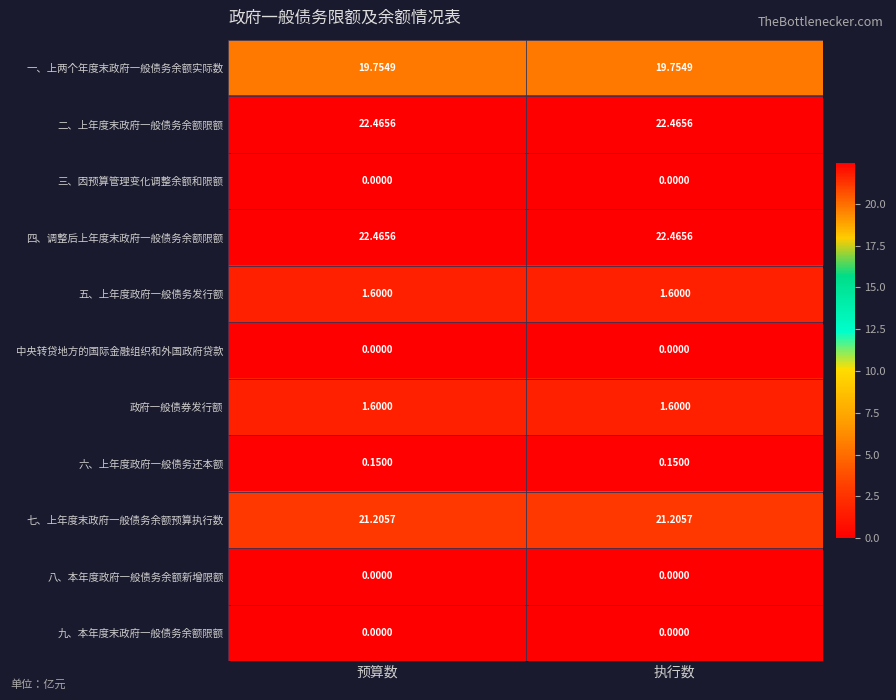

Is the value of 八、本年度政府一般债务余额新增限额 at 执行数 greater than the value of 七、上年度末政府一般债务余额预算执行数 at 执行数?

No